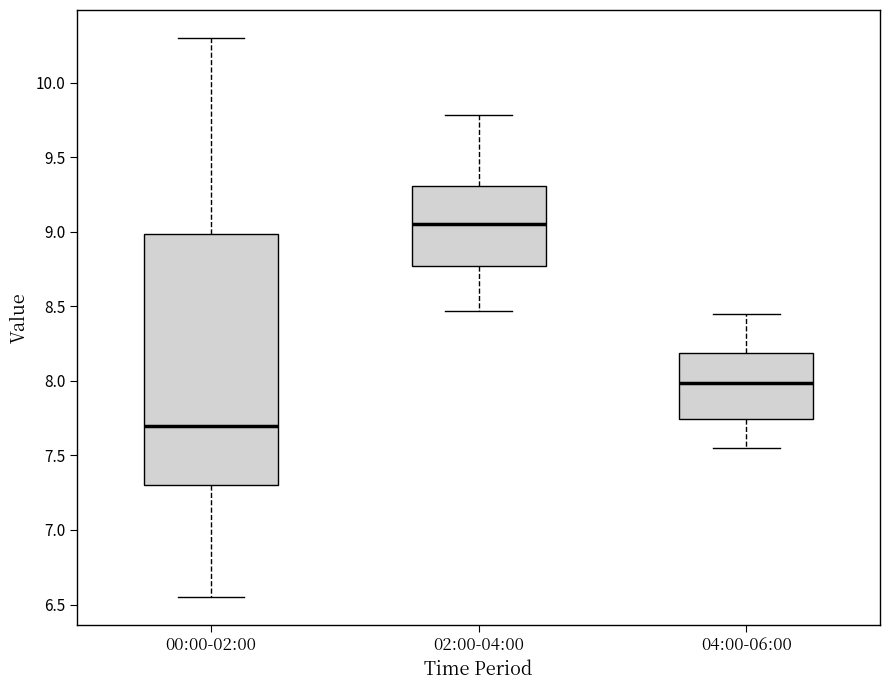

Which box is the tallest, from its lower edge to its upper edge?

00:00-02:00